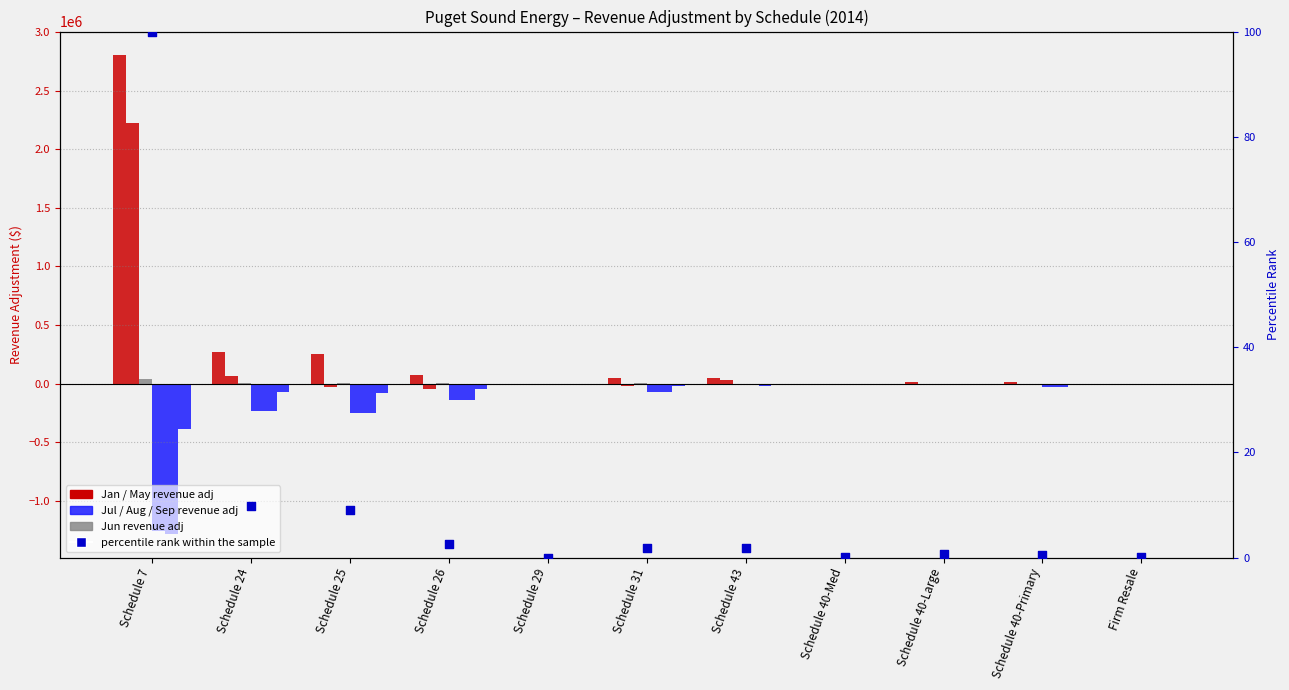

At how many categories does at least one series exceed -327674?

11